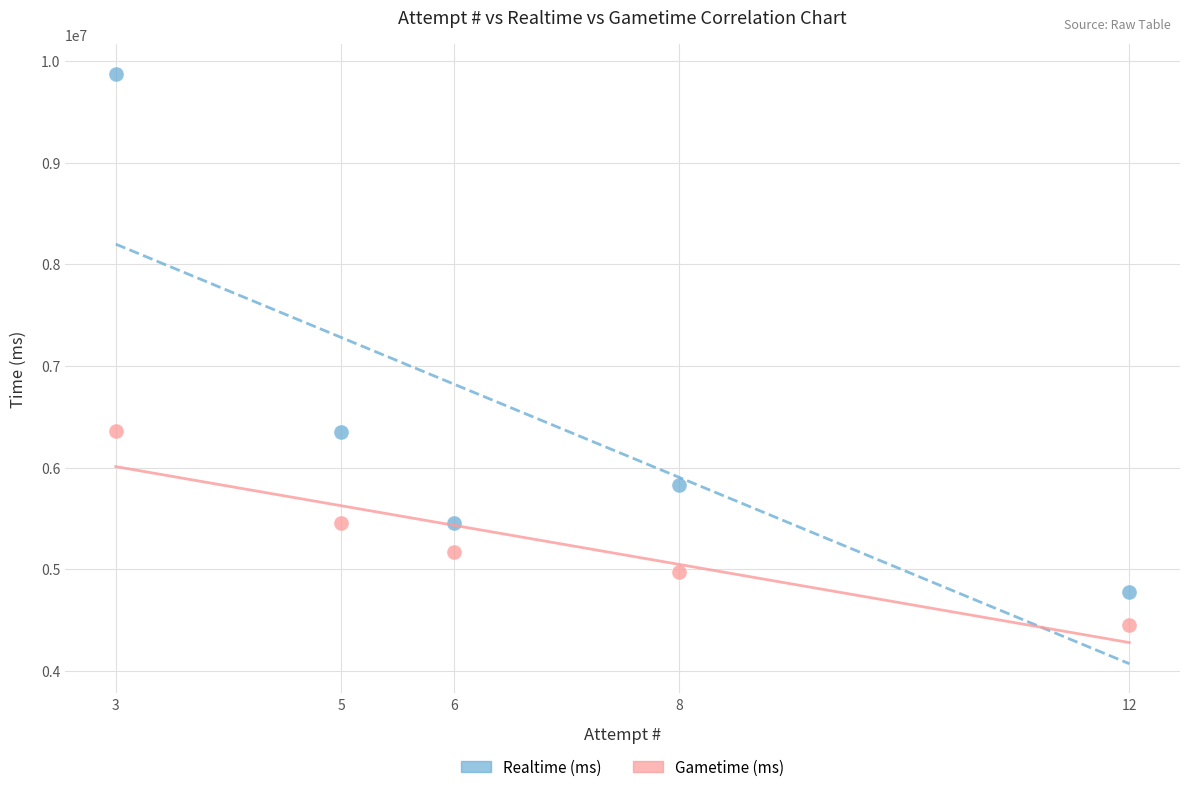

What are all the series names shown in the legend?

Realtime (ms), Gametime (ms)